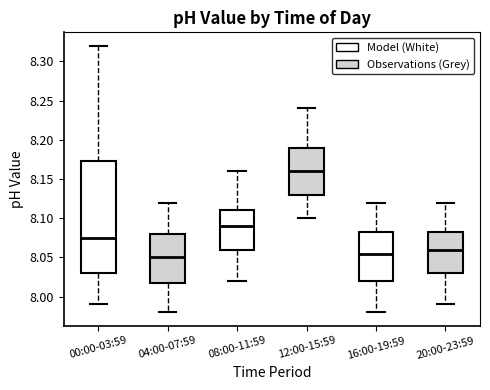

Comparing the boxes themselves (not the whiskers), which one is the tallest?

00:00-03:59